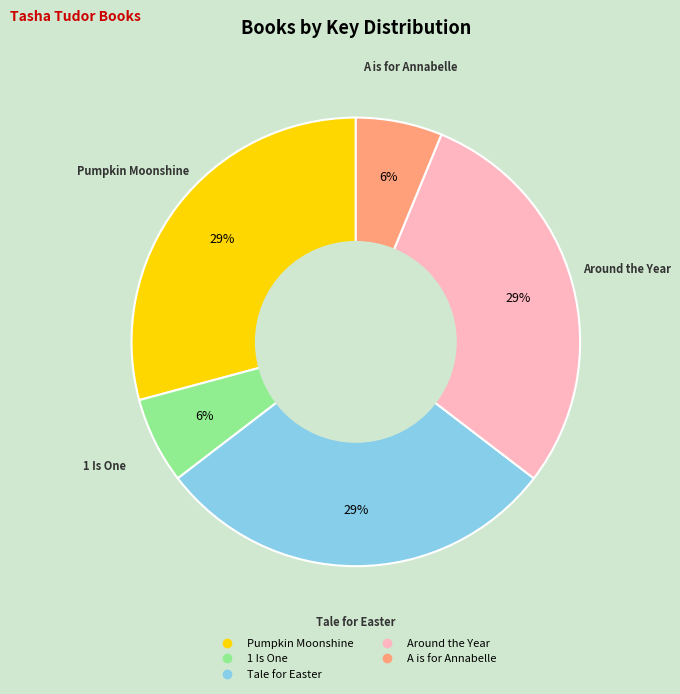

What is the ratio of the value at A is for Annabelle to the value at 1 Is One?

1.0